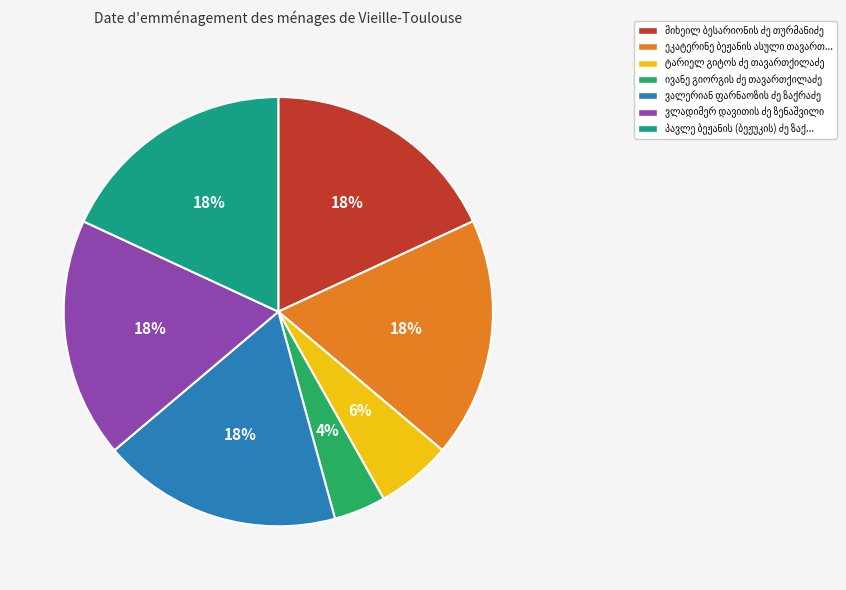

Does any single category account for the majority?

No